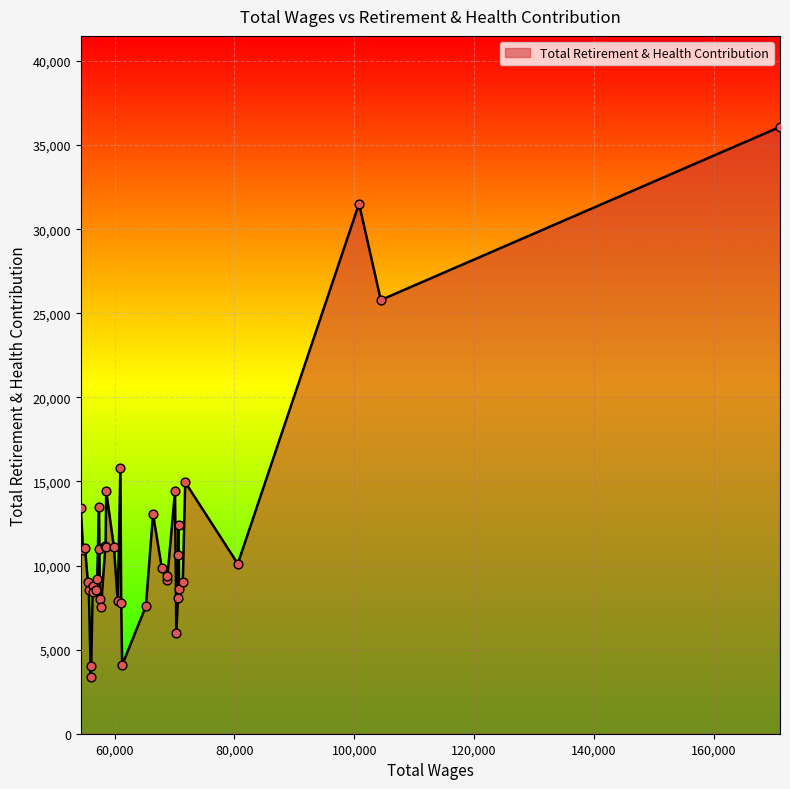

What is the greatest value displayed?

36079